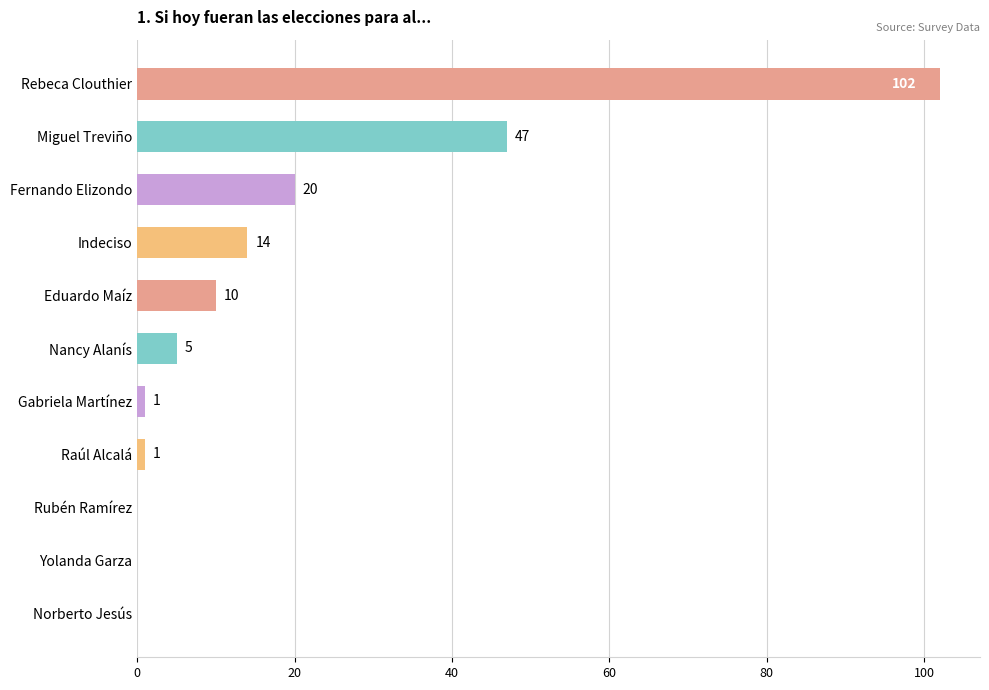

The chart shows a value of 135 at Rebeca Clouthier. True or false?

False